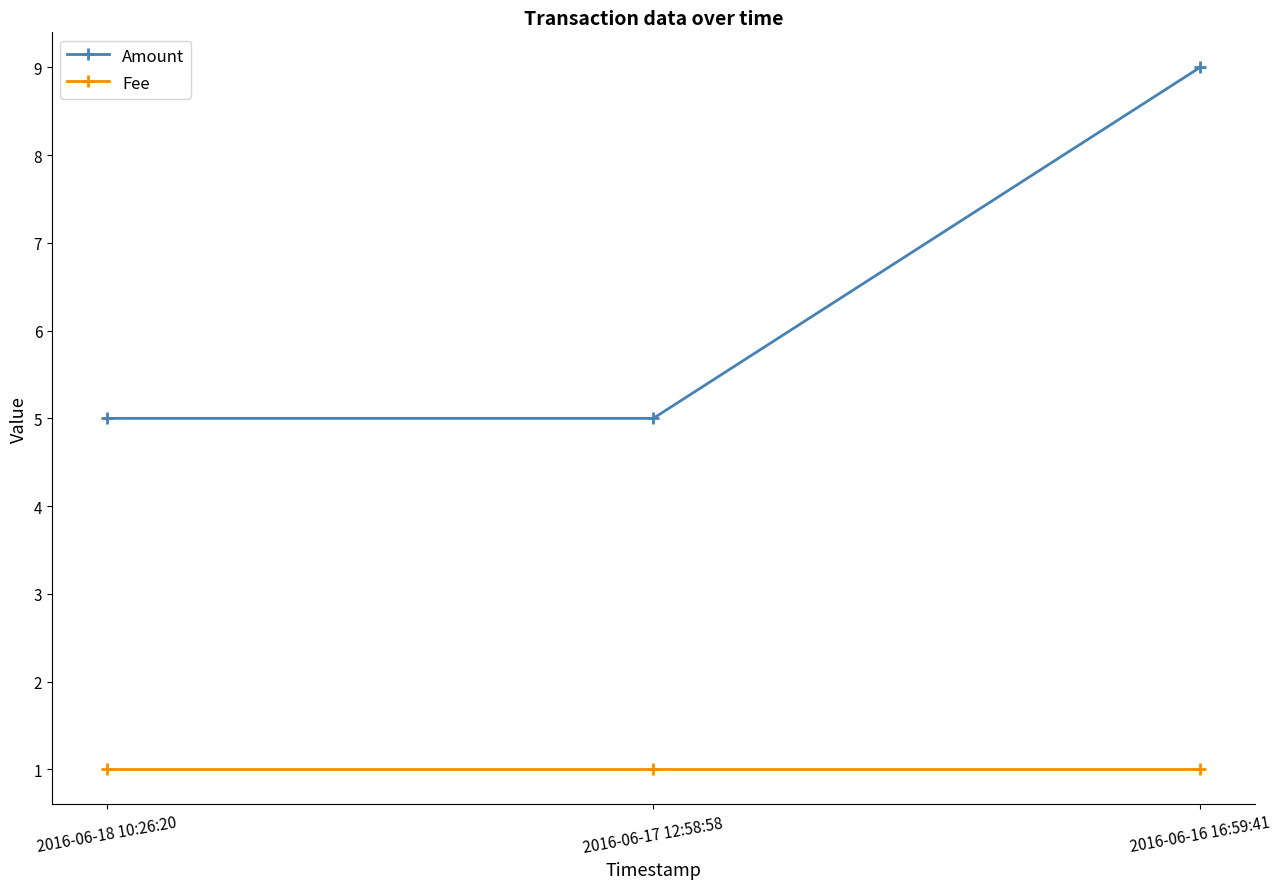

The Amount series shows 9 at 2016-06-17 12:58:58. True or false?

False